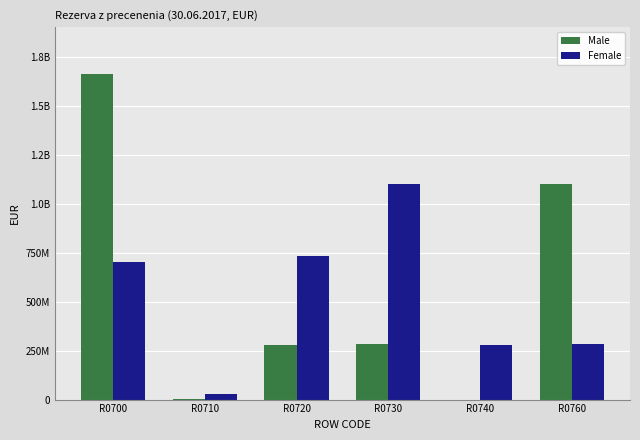

At which category is the sum across all series the highest?

R0700